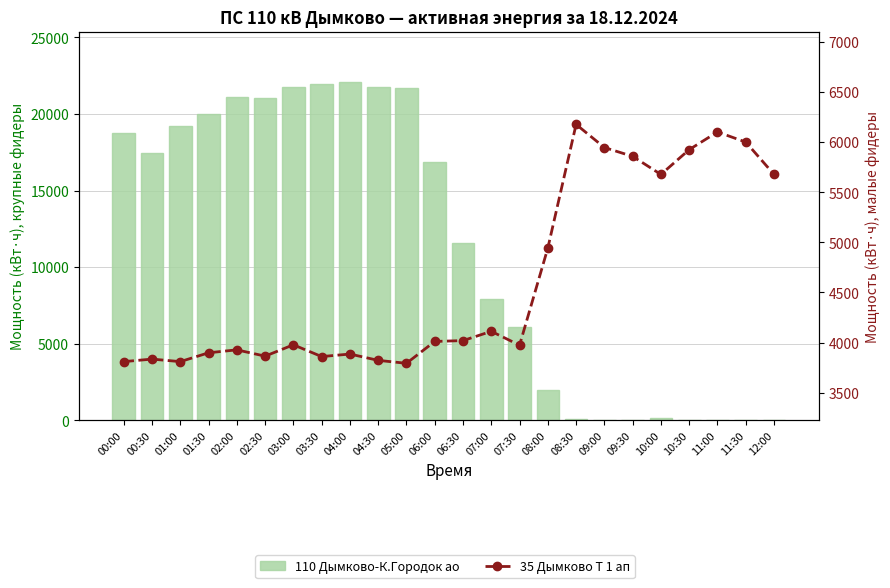

Which category has the highest value in the 35 Дымково Т 1 ап series?

08:30